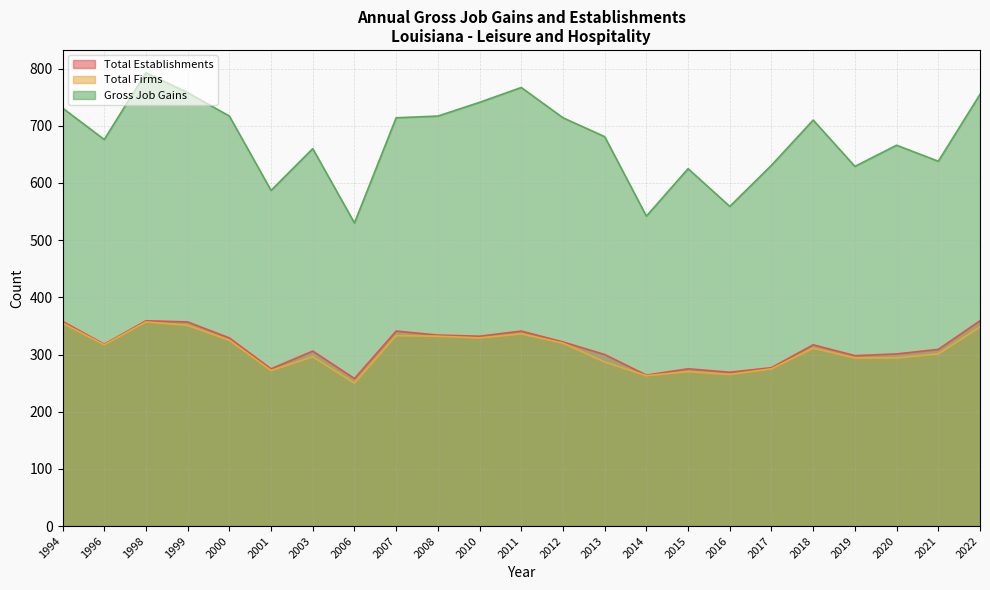

In Total Establishments, how many points are higher than both neighbors (excluding endpoints)?

6